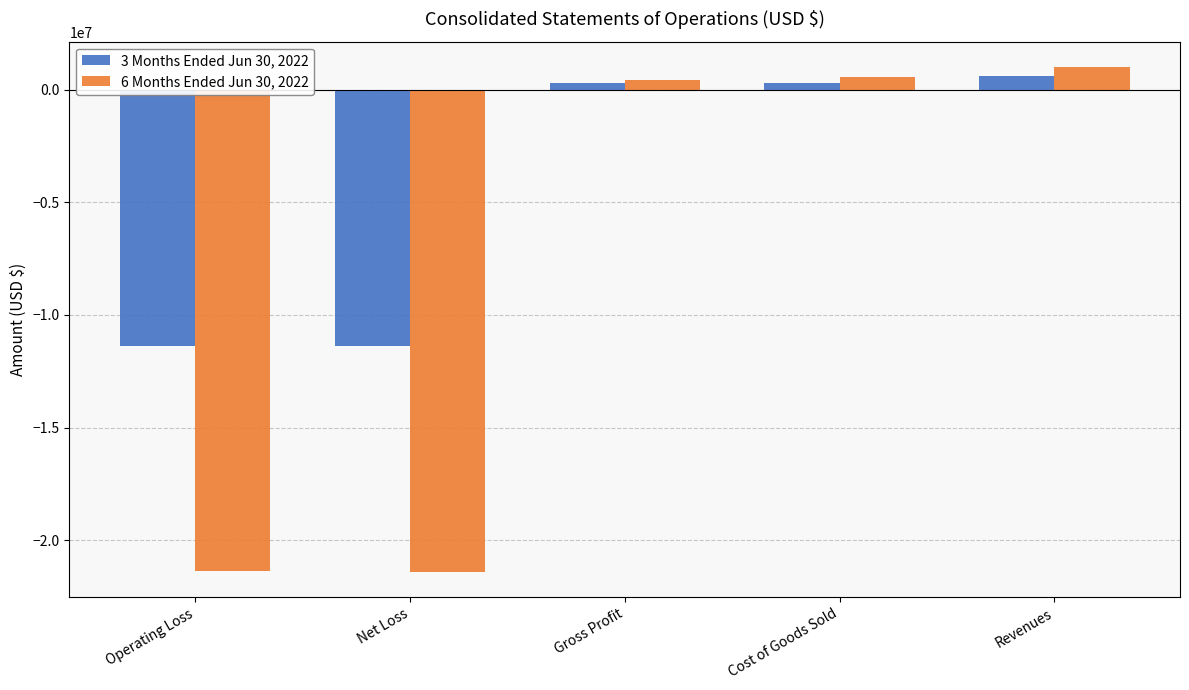

What position from the left is Cost of Goods Sold?

4